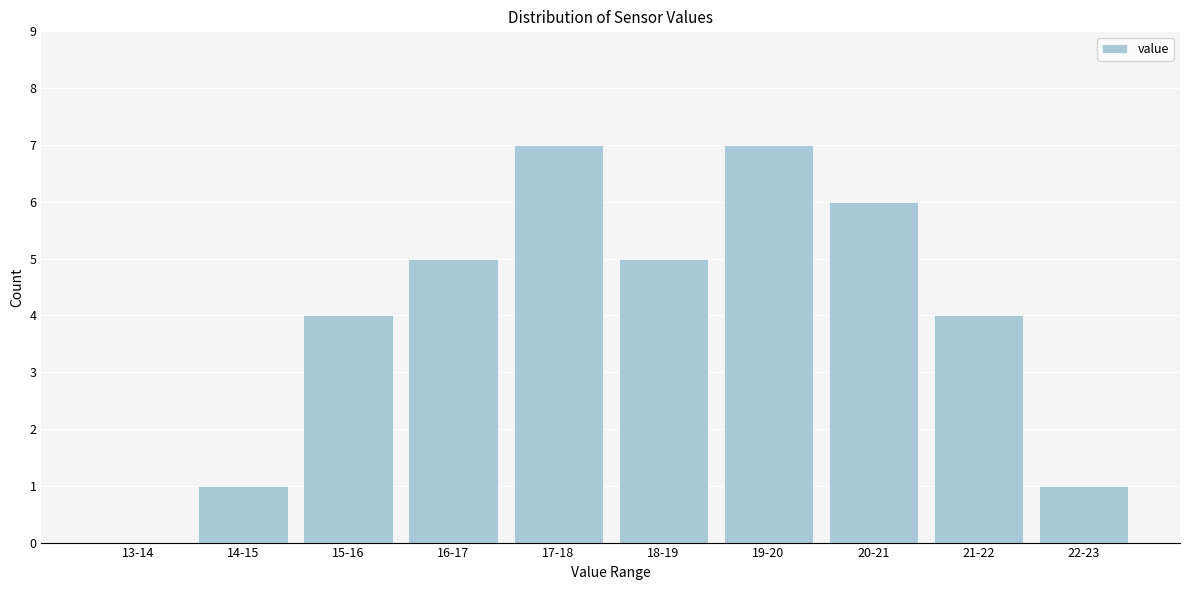

Between 15-16 and 16-17, which is larger?

16-17